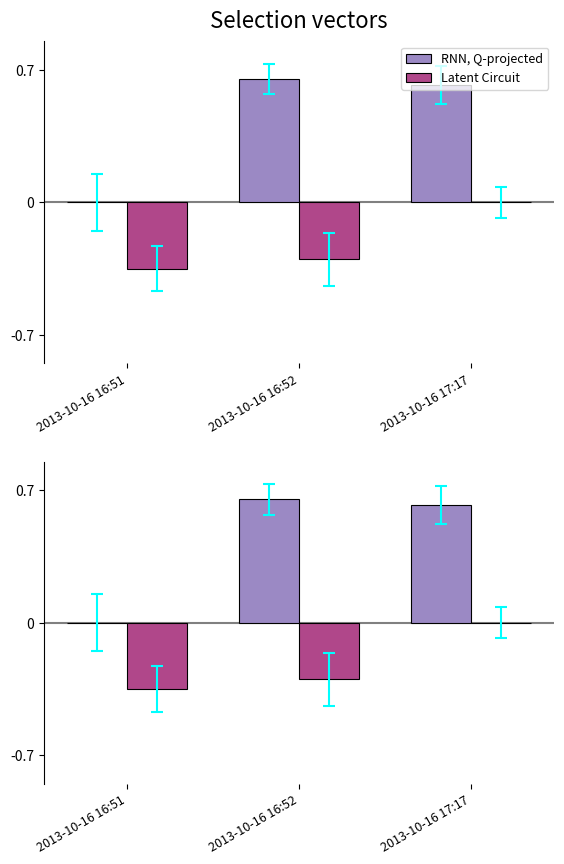

What is the approximate value of Latent Circuit at 2013-10-16 16:52?

-0.3